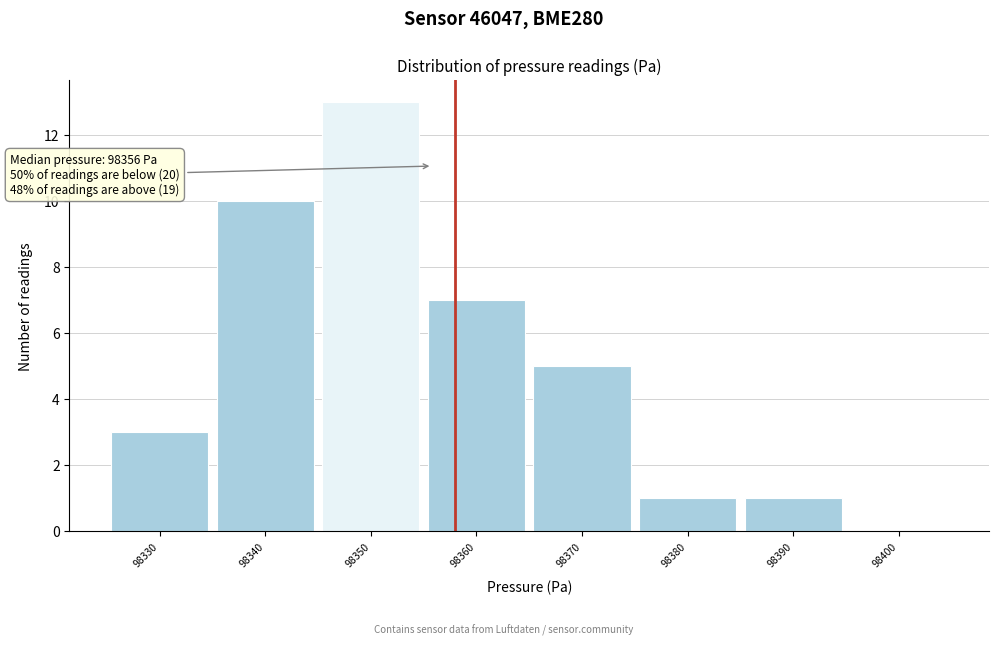

Reading left to right, list all the values displayed in this chart.

98330=3	98340=10	98350=13	98360=7	98370=5	98380=1	98390=1	98400=0